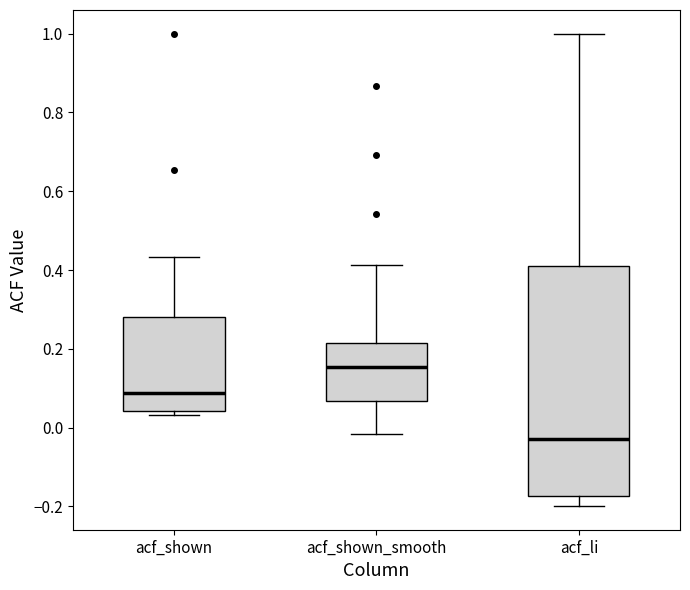

Which box has the lowest median line?

acf_li